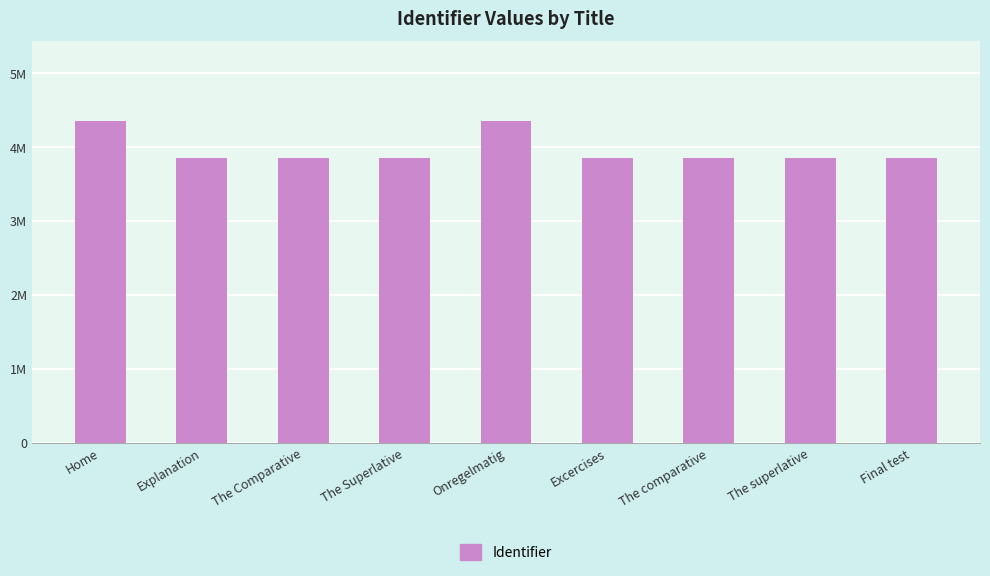

Reading left to right, transcribe all the data shown in this chart.

Home=4344872	Explanation=3842585	The Comparative=3842587	The Superlative=3842589	Onregelmatig=4344902	Excercises=3842598	The comparative=3842599	The superlative=3842600	Final test=3842604